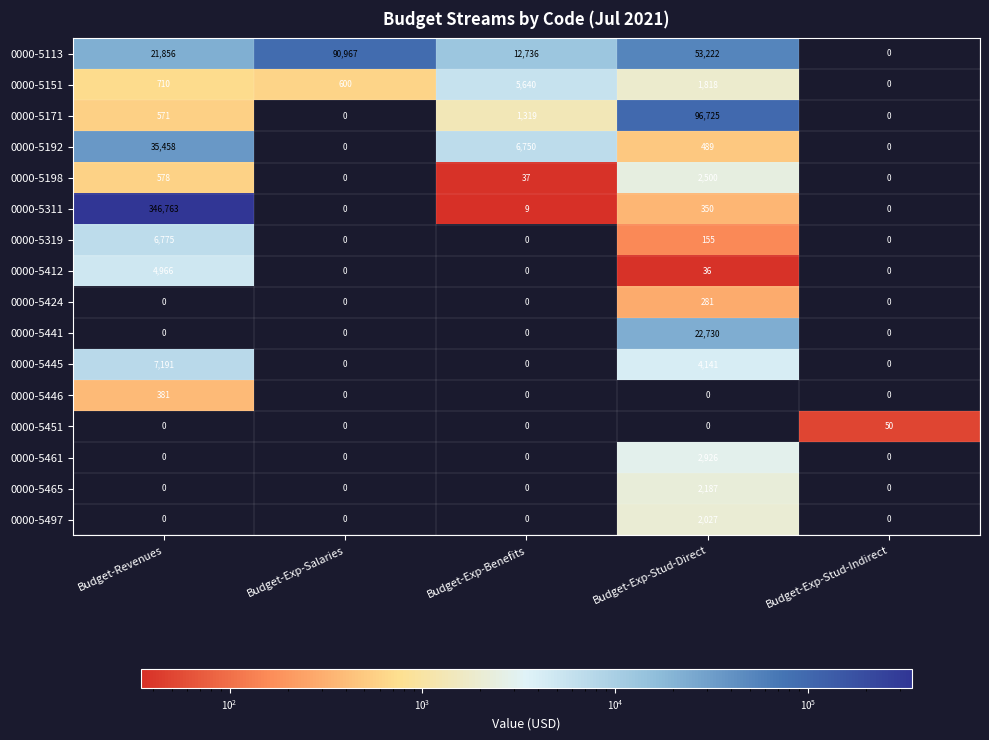

Which series changed the most between Budget-Exp-Salaries and Budget-Exp-Stud-Direct?

0000-5171